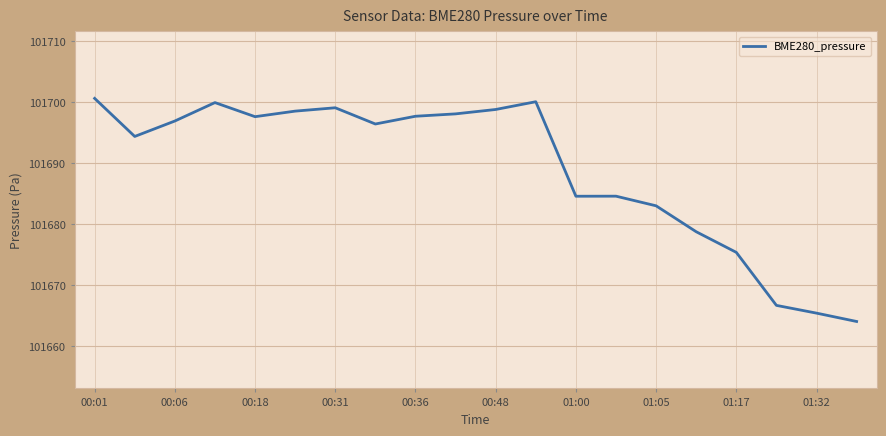

True or false: the data has more than 1 interior local peaks.

True